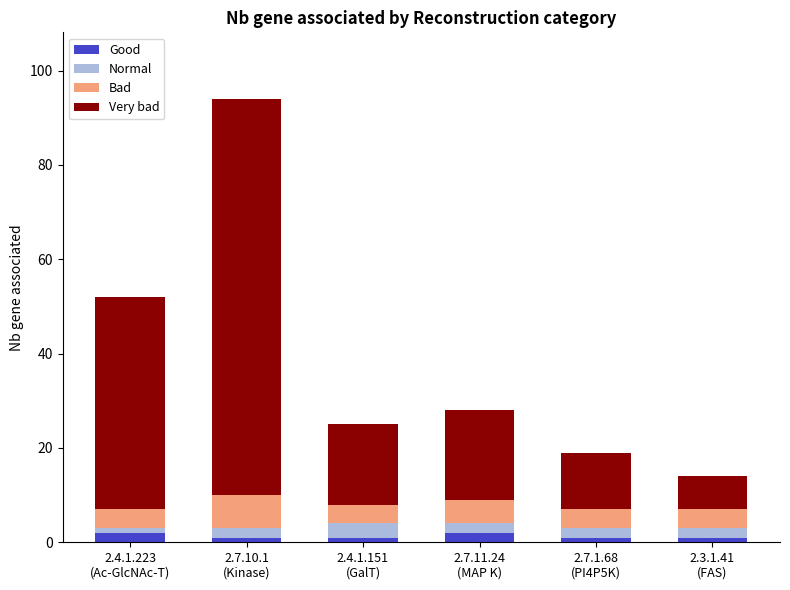

Reading right to left, transcribe the values for Good.

1	1	2	1	1	2